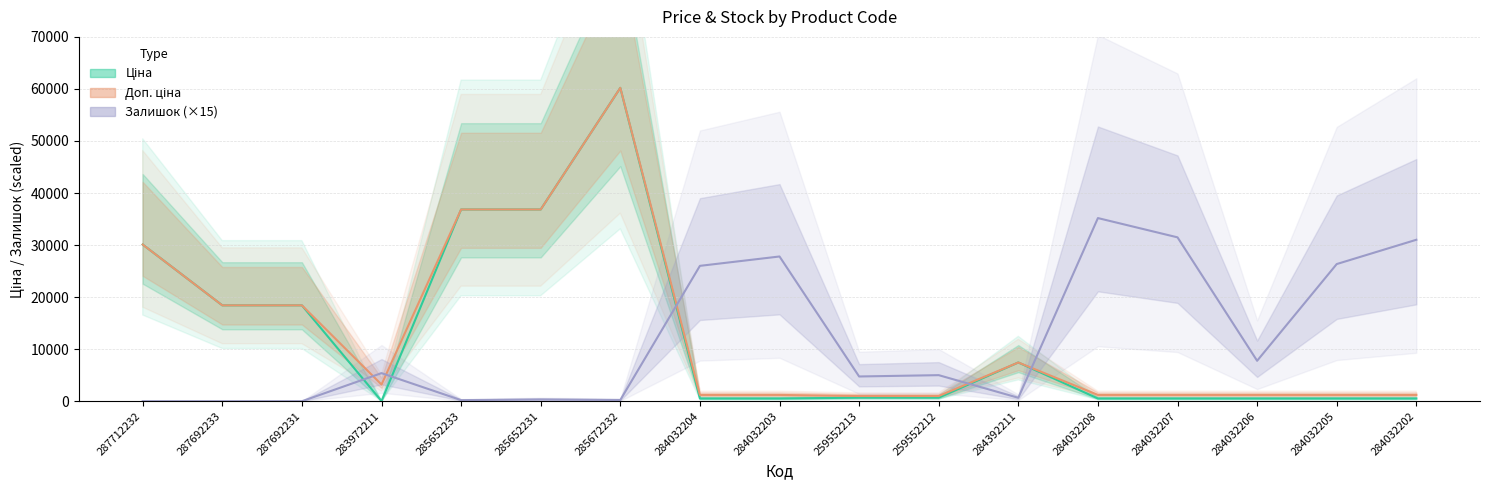

Between 285652233 and 284032205, which series saw the biggest shift?

Ціна